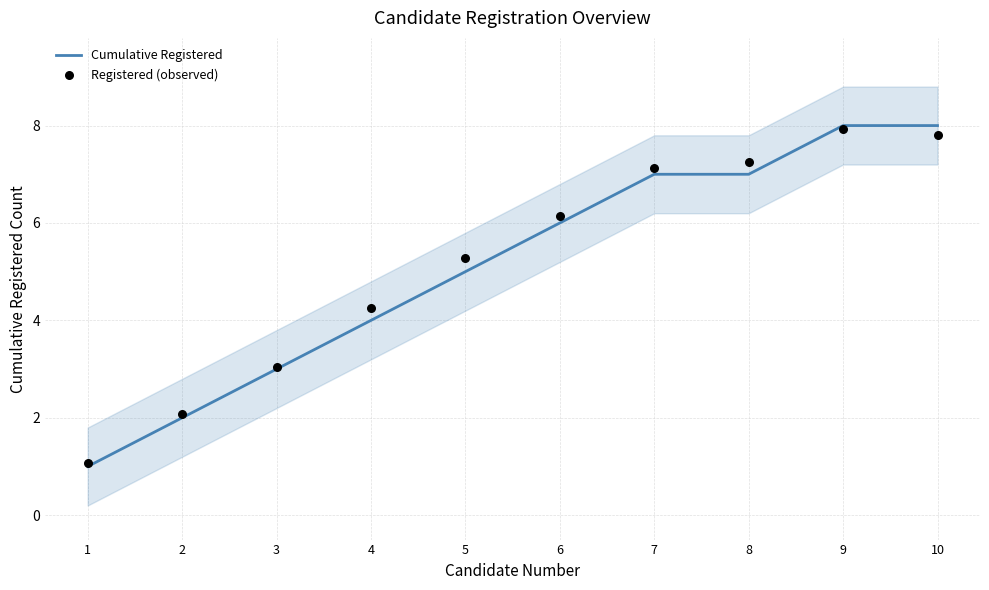

What is the total value across all series at 7?

14.1